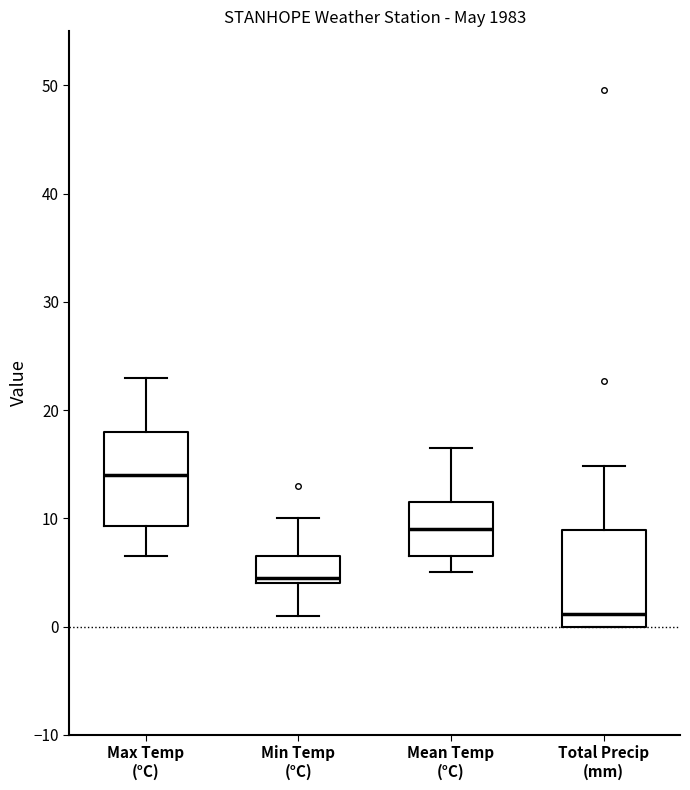

Which box's median line is the lowest?

Total Precip (mm)